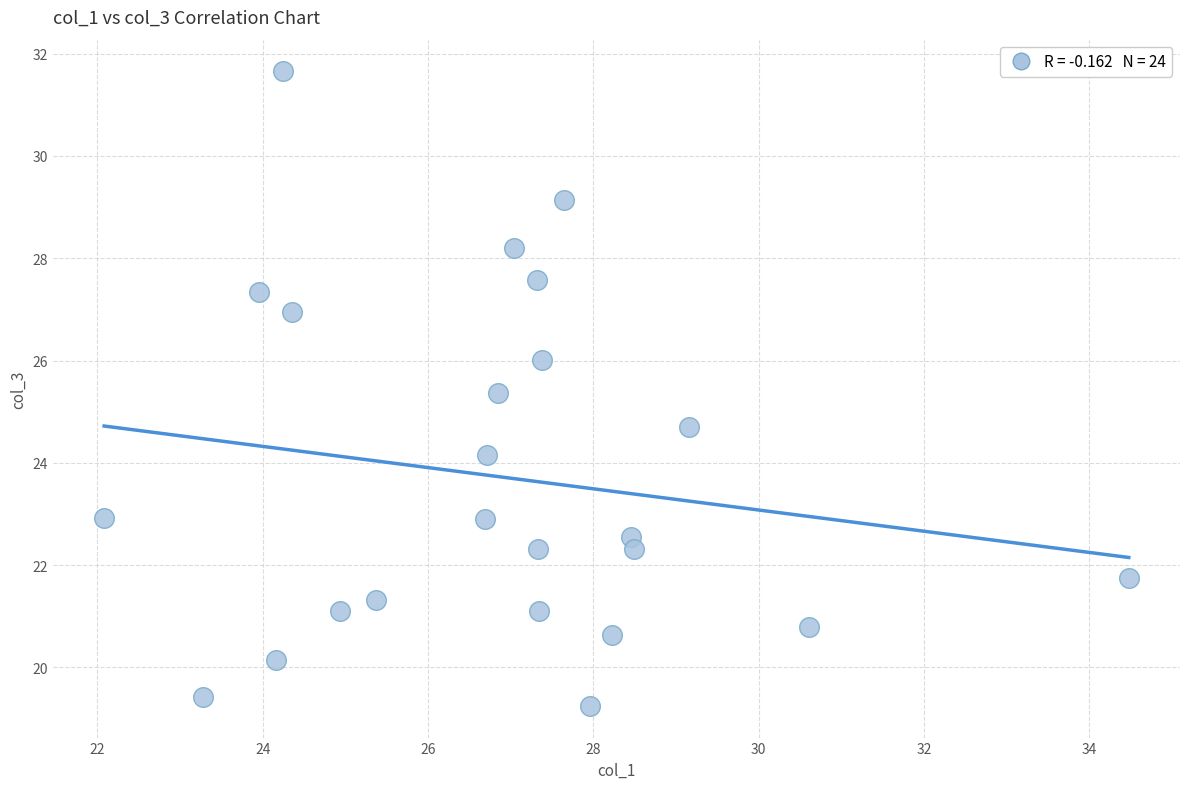

What is the range of Y values (max minus min)?

12.4